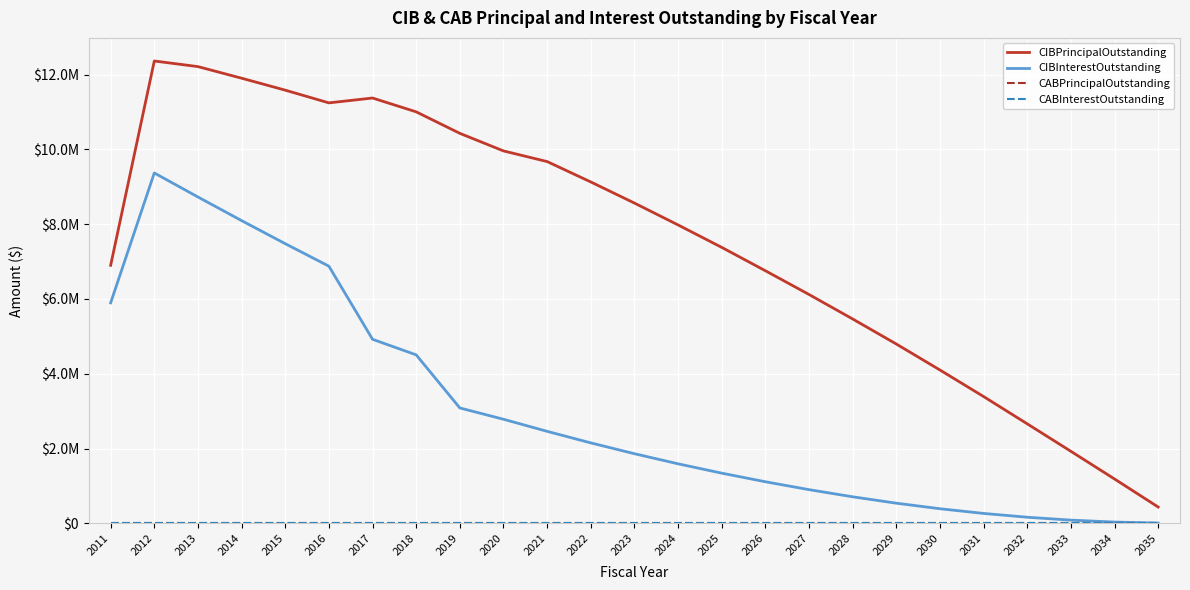

True or false: CABInterestOutstanding and CIBInterestOutstanding intersect in this chart.

False